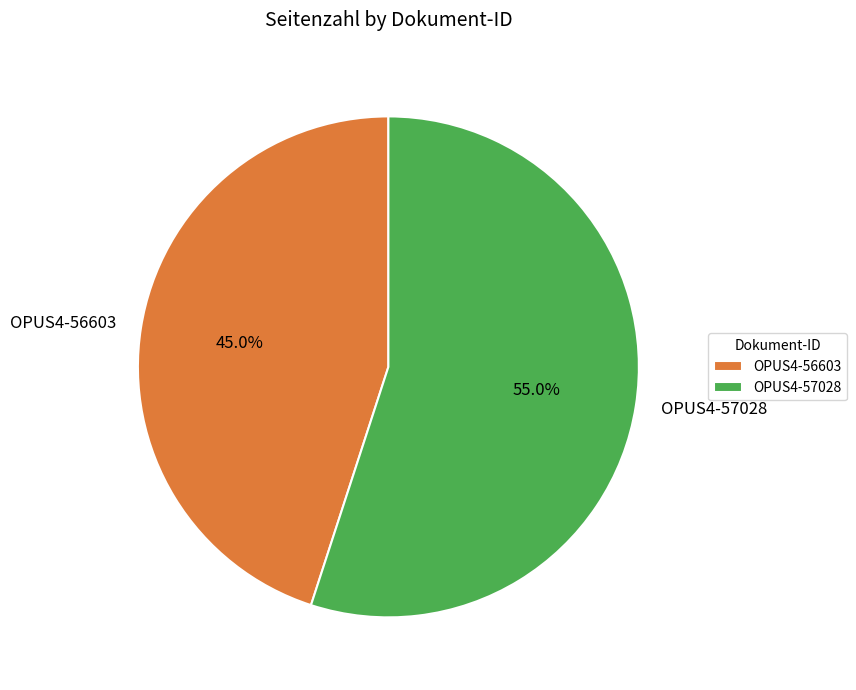

What is the largest slice in the pie chart?

OPUS4-57028